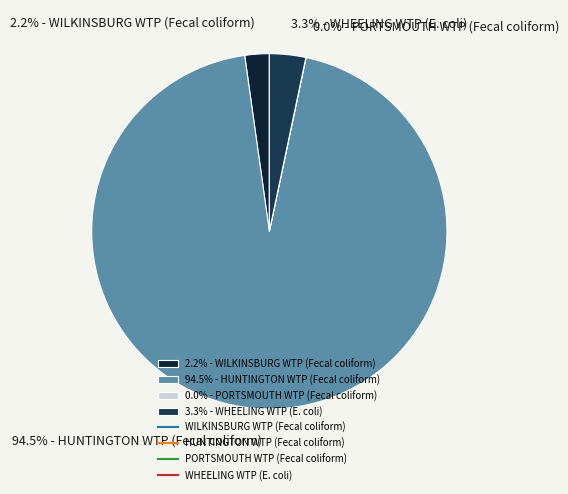

Is there any slice that represents more than half of the pie?

Yes